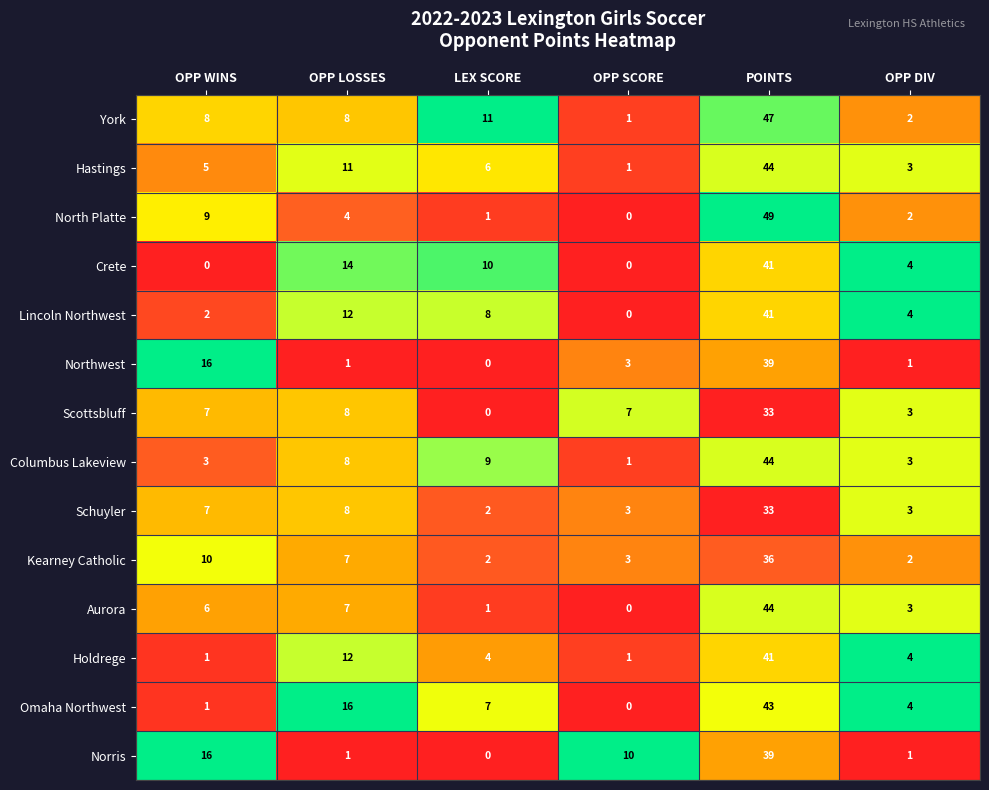

Which series changed the most between OPP WINS and OPP SCORE?

Northwest